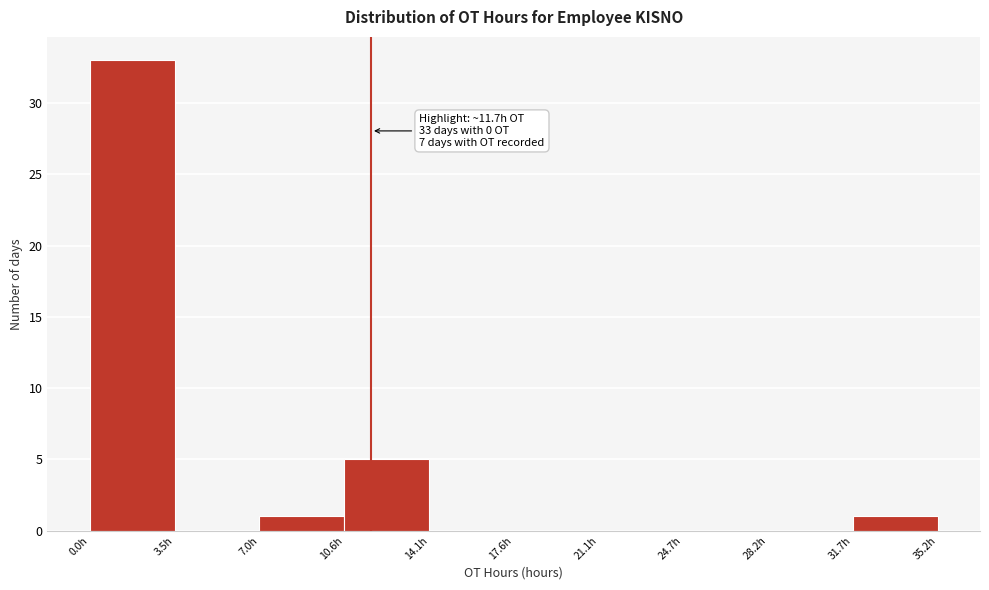

Which range on the x-axis has the tallest bar?

0.0 to 3.5